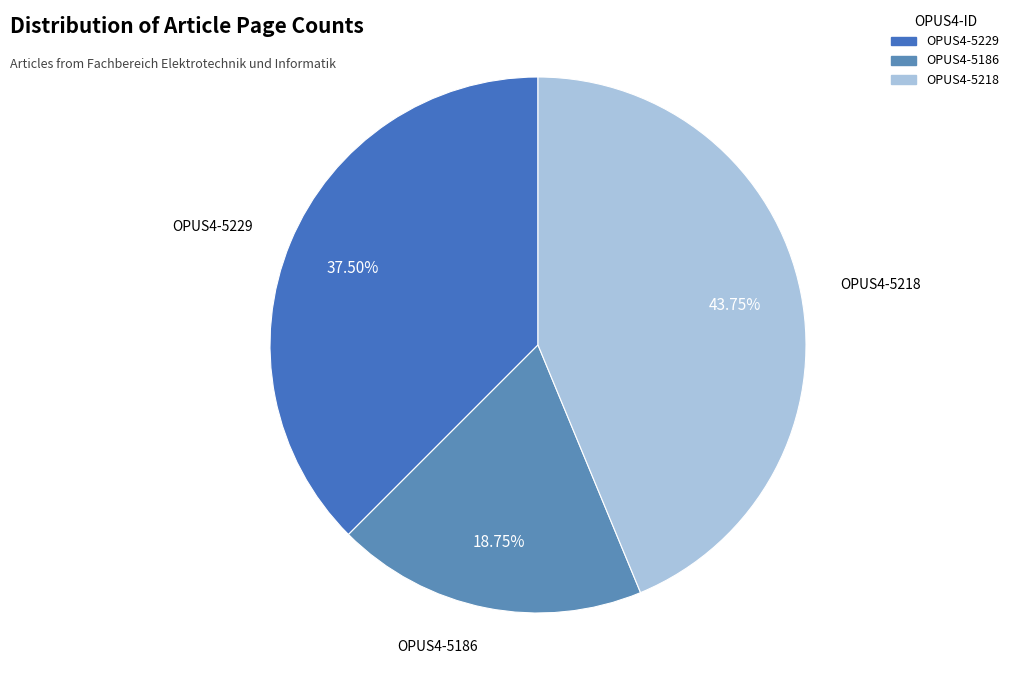

What percentage is the OPUS4-5218 slice, to the nearest percent?

44%